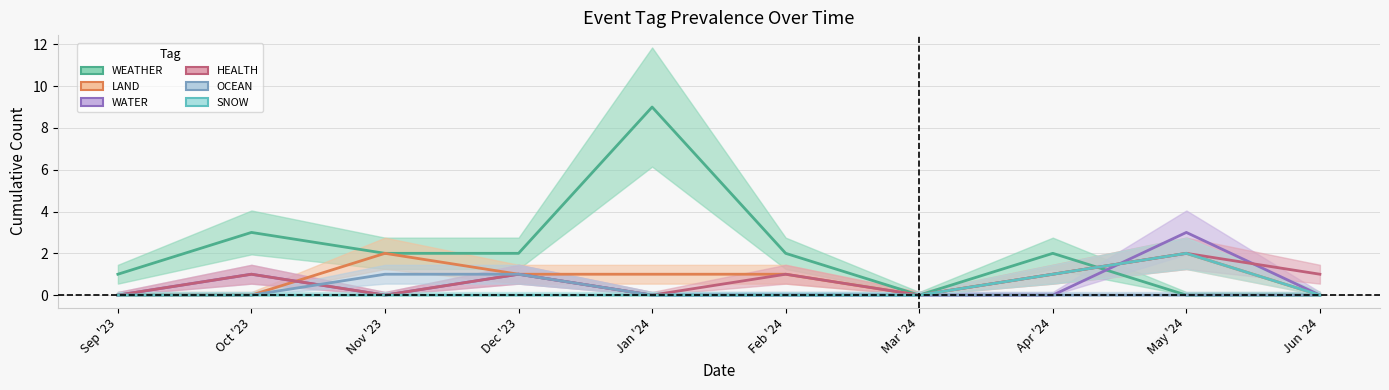

In WATER, how many points are lower than both neighbors (excluding endpoints)?

1